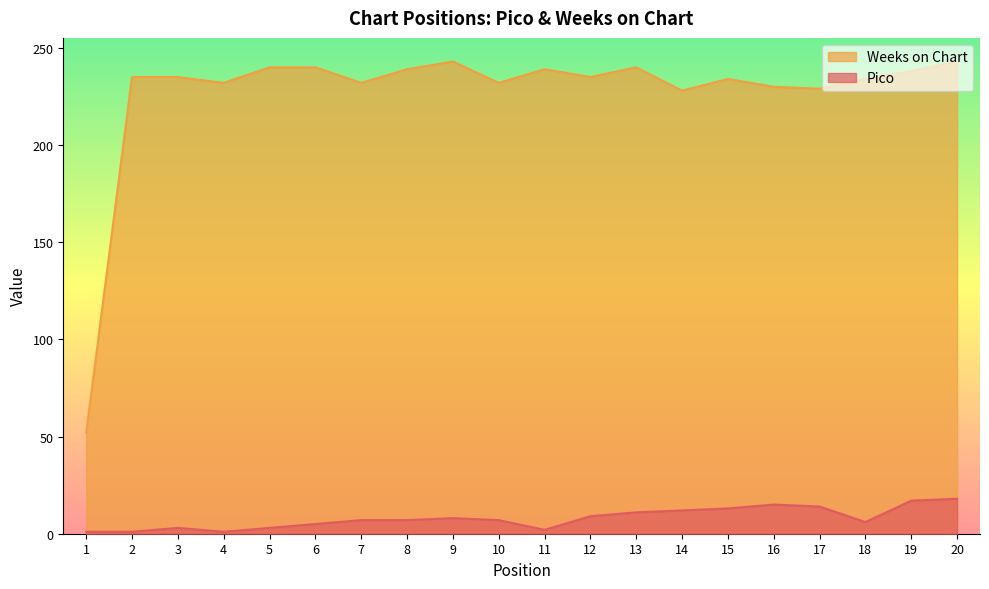

What is the minimum value shown in the chart?

1